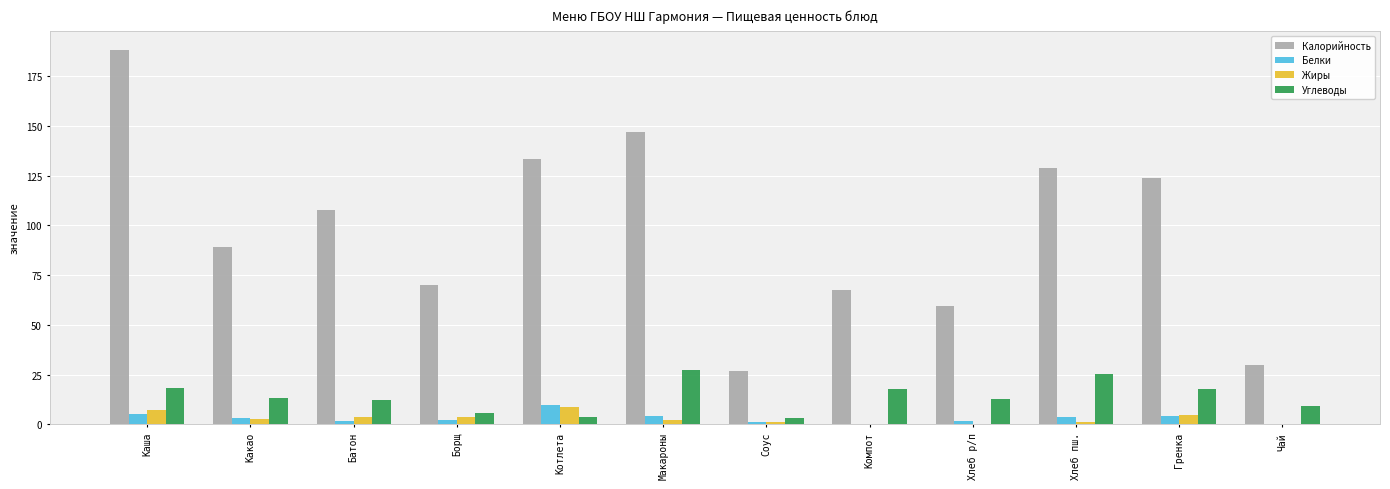

What is the greatest value displayed?

188.4